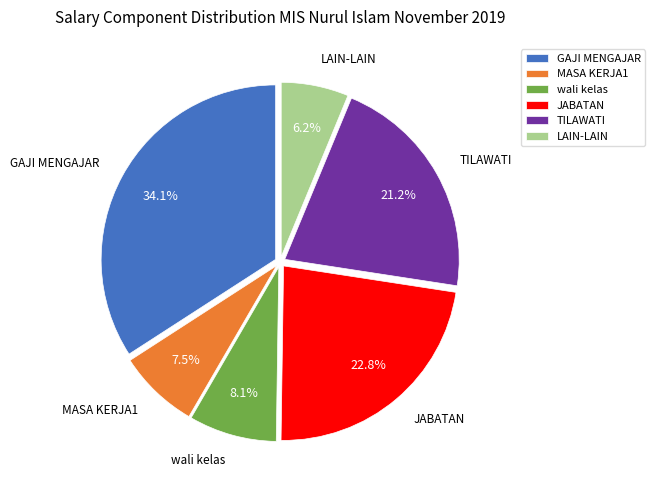

Which slice is the largest?

GAJI MENGAJAR